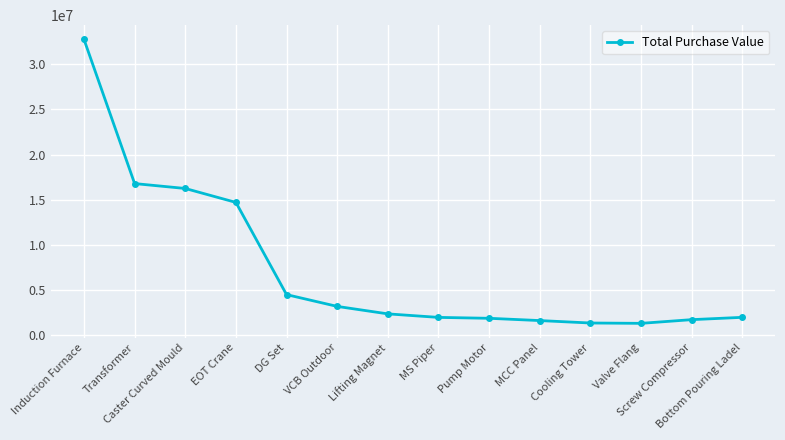

What is the value of the 3rd point from the left?

16236000